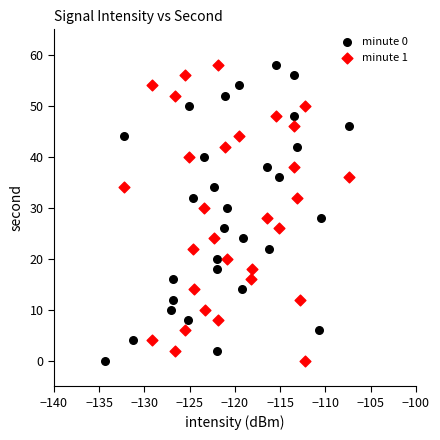

What are all the series names shown in the legend?

minute 0, minute 1